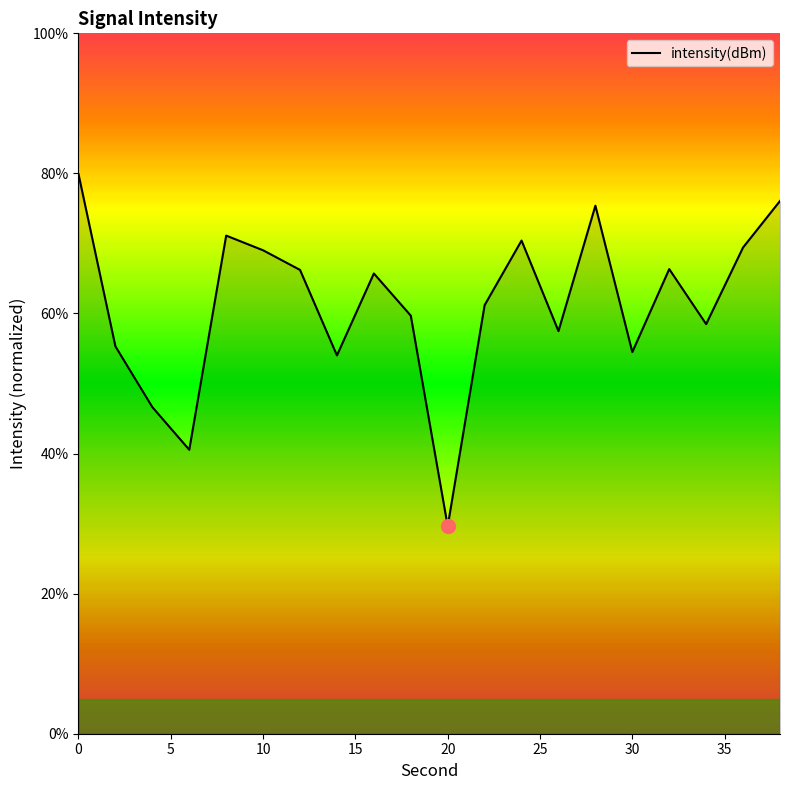

What is the maximum value shown in the chart?

79.9